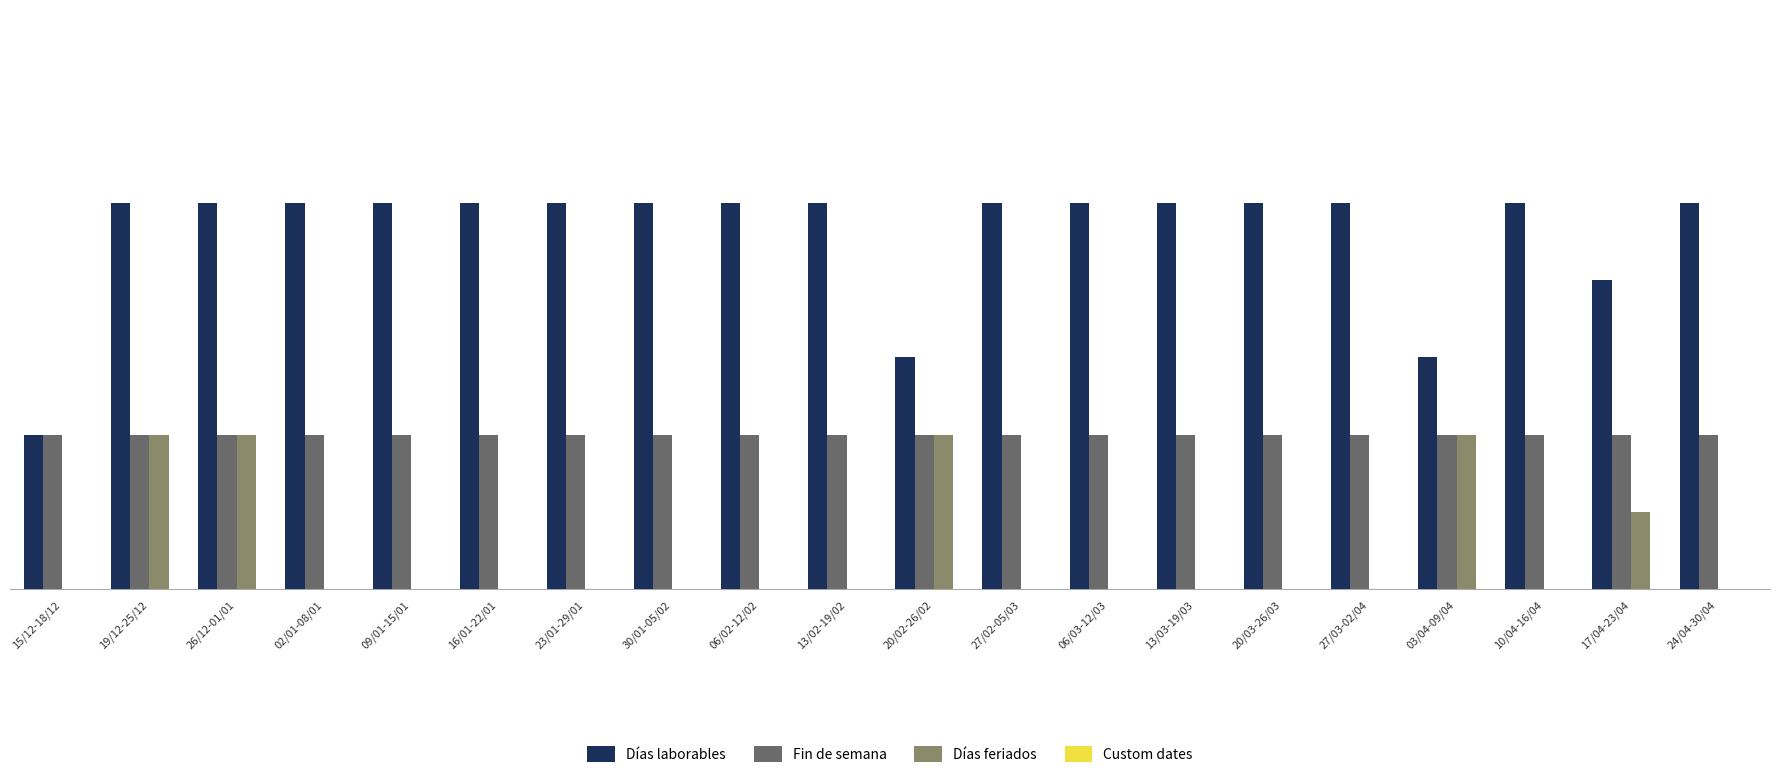

Which series has the largest total across all categories?

Días laborables